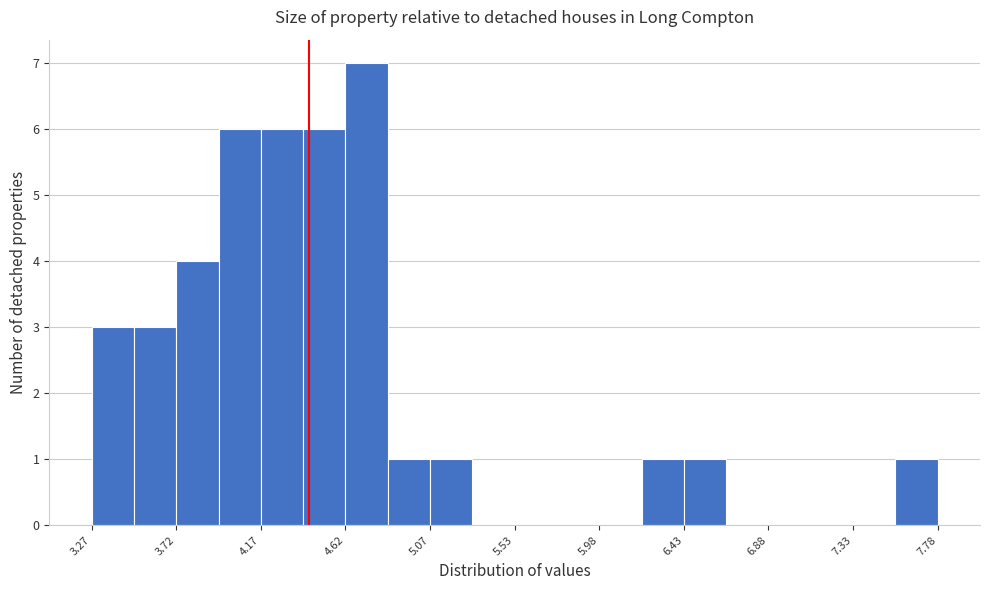

How tall is the bar that spans 6.45 to 6.65 on the x-axis? Neither the bar edges nor the heights are printed on the chart, so give them approximately, as read against the axes.

1